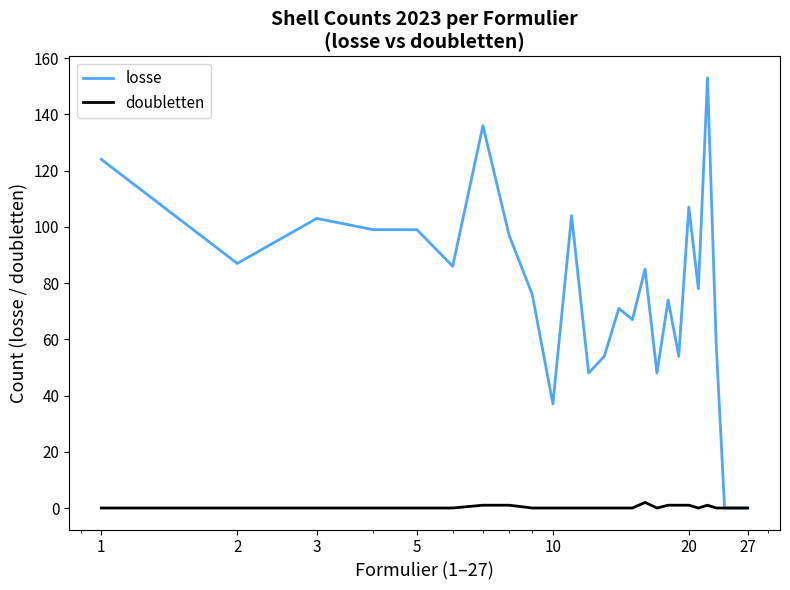

What is the maximum value for losse?

153